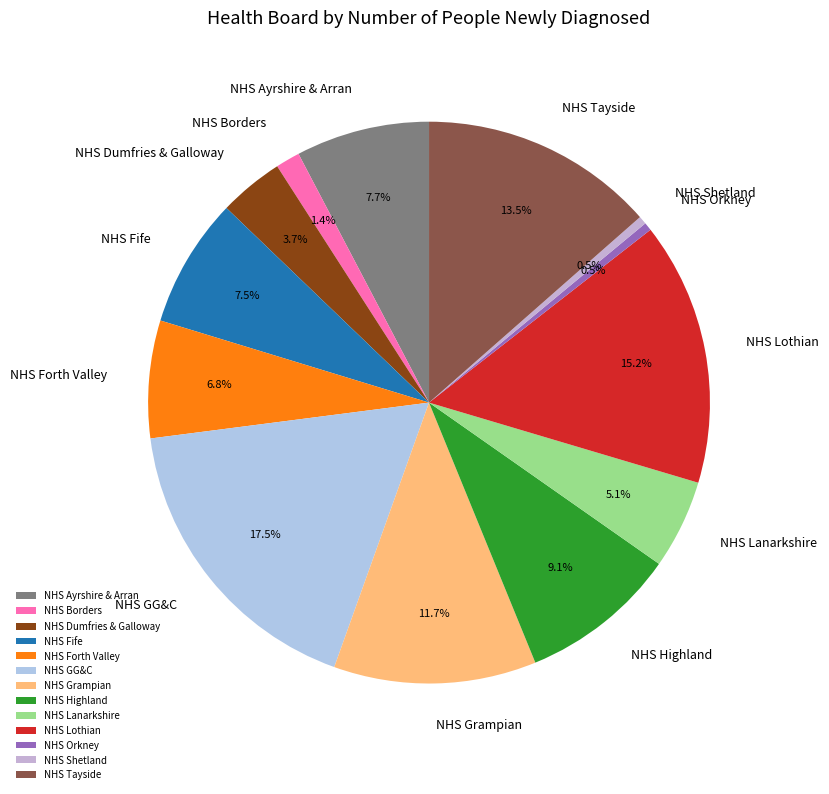

Approximately how many times larger is the value at NHS Tayside compared to NHS Forth Valley?

2.0